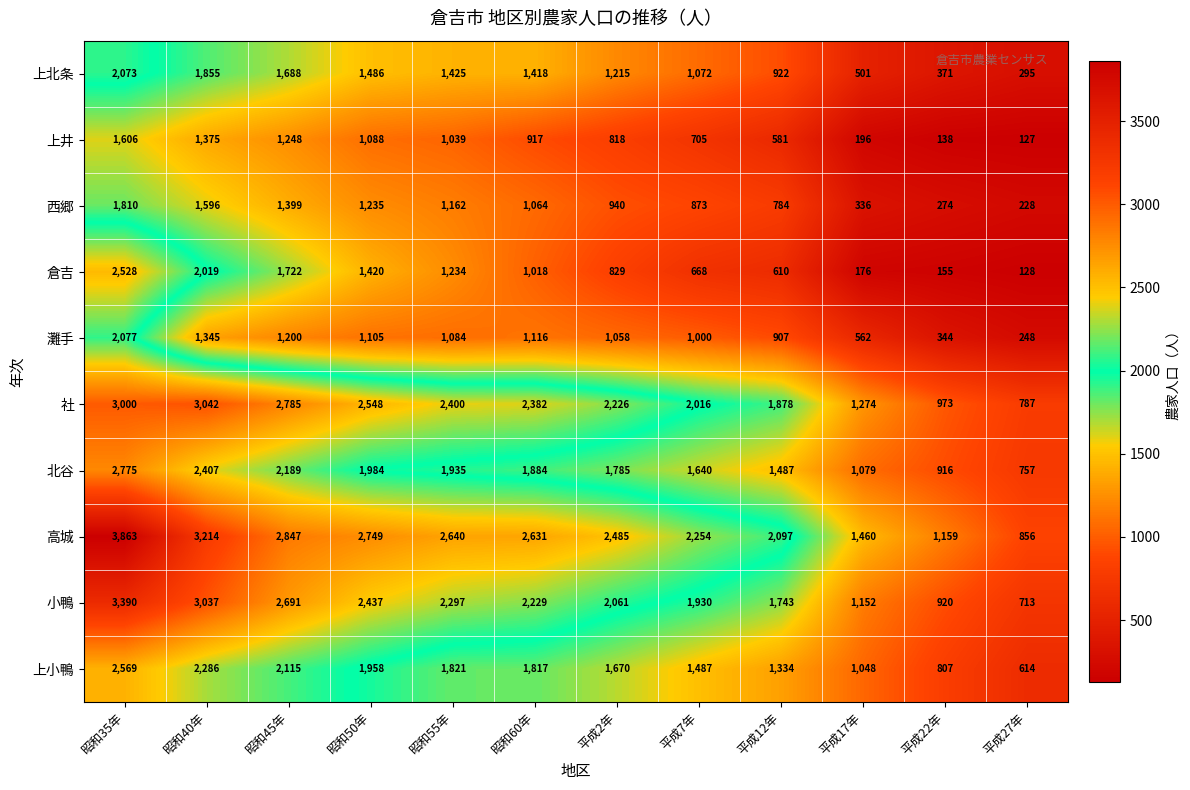

Which category has the highest value across all series?

昭和35年